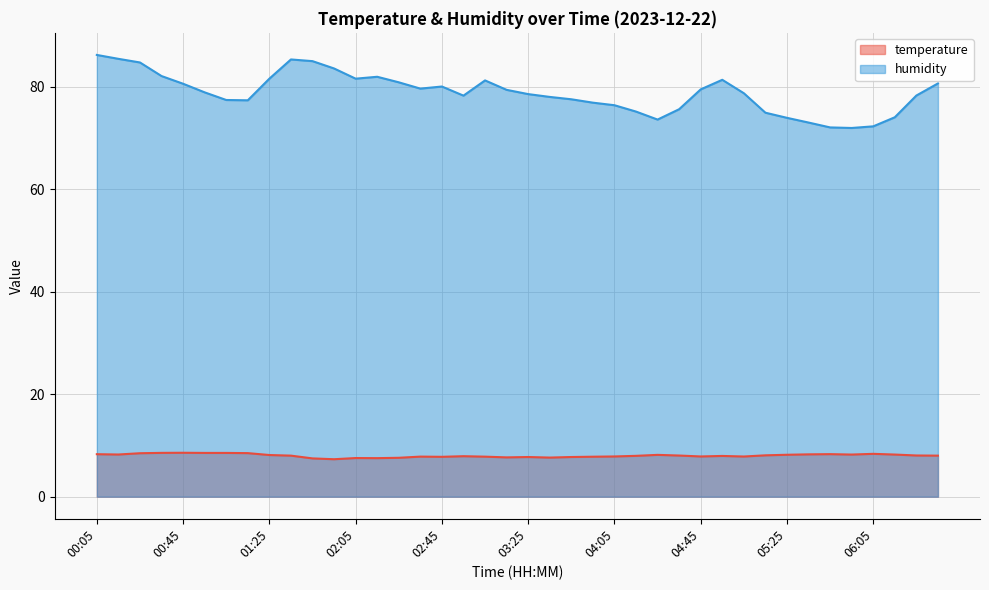

Reading right to left, what are all the values shown in this chart?

temperature: 8.0	8.0	8.2	8.4	8.2	8.3	8.3	8.2	8.1	7.8	8.0	7.8	8.0	8.2	8.0	7.8	7.8	7.7	7.6	7.7	7.7	7.8	7.9	7.8	7.8	7.6	7.5	7.5	7.3	7.5	8.0	8.1	8.5	8.5	8.5	8.6	8.6	8.5	8.2	8.3
humidity: 80.6	78.3	74.0	72.2	71.9	72.0	73.0	73.9	74.9	78.7	81.3	79.5	75.6	73.6	75.1	76.4	76.9	77.5	78.0	78.5	79.4	81.2	78.2	80.0	79.6	80.8	81.9	81.5	83.5	85.0	85.3	81.5	77.3	77.4	78.9	80.6	82.1	84.7	85.4	86.2